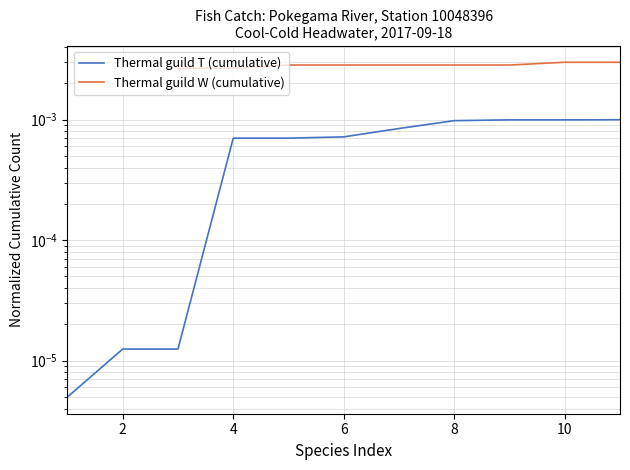

Count the number of data series in this chart.

2